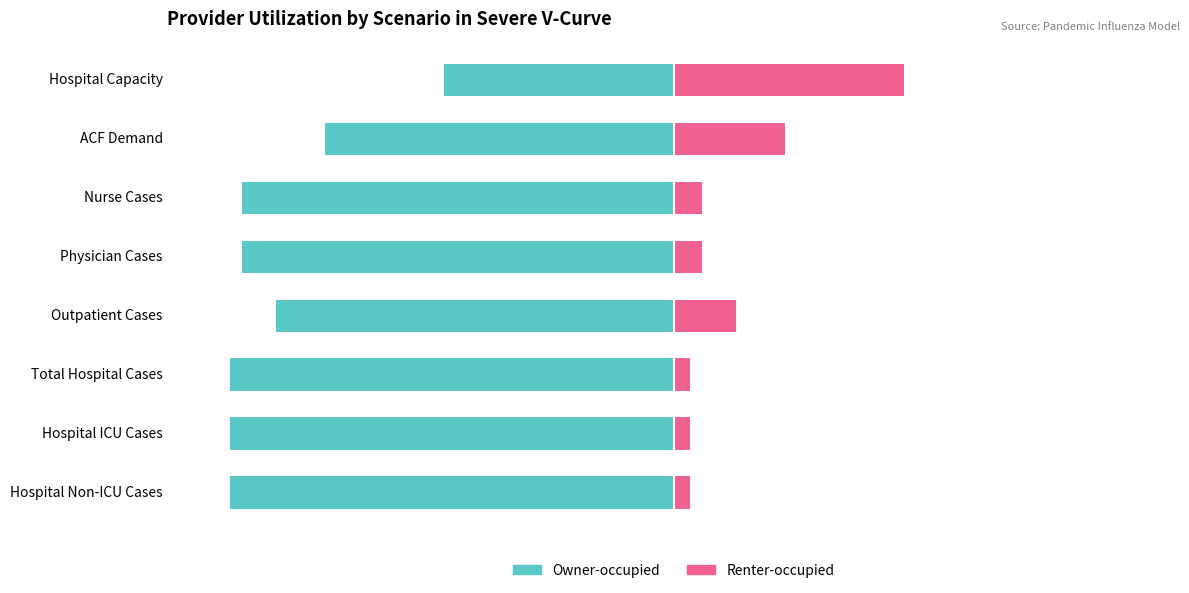

Between Hospital Non-ICU Cases and Hospital Capacity, which series saw the biggest shift?

Owner-occupied